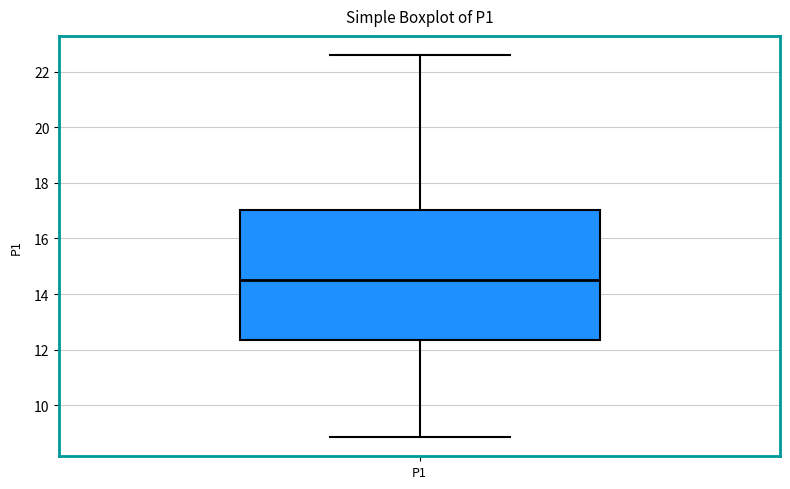

Read this box plot against the y-axis: the position of the median line, the range covered by the box, and the ends of both whiskers. The values are not printed on the chart, so give them approximately, as read against the axis.

median 14.6, box 12.4 to 17.0, whiskers 8.8 to 22.6